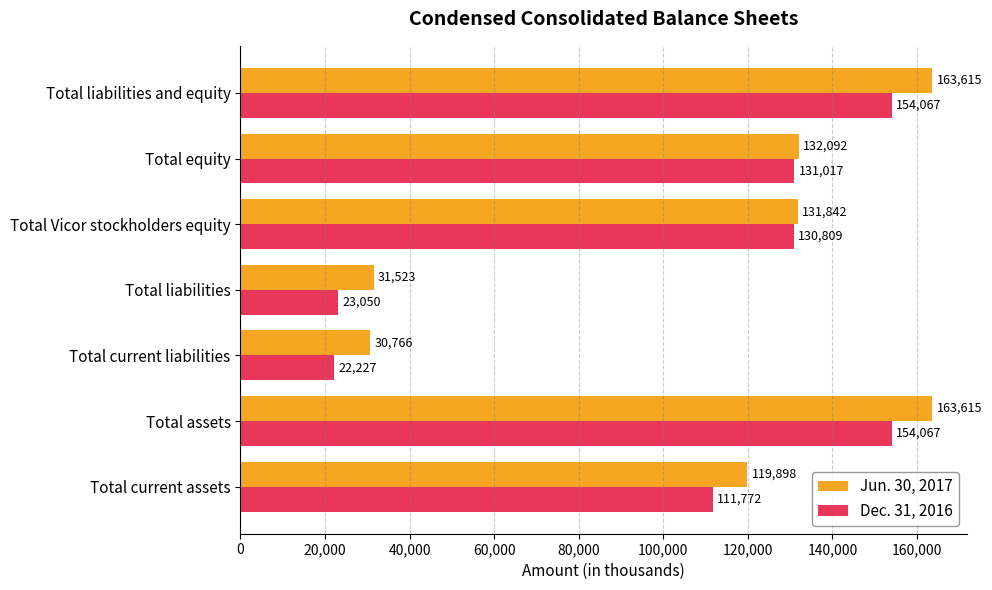

Which series has the largest total across all categories?

Jun. 30, 2017